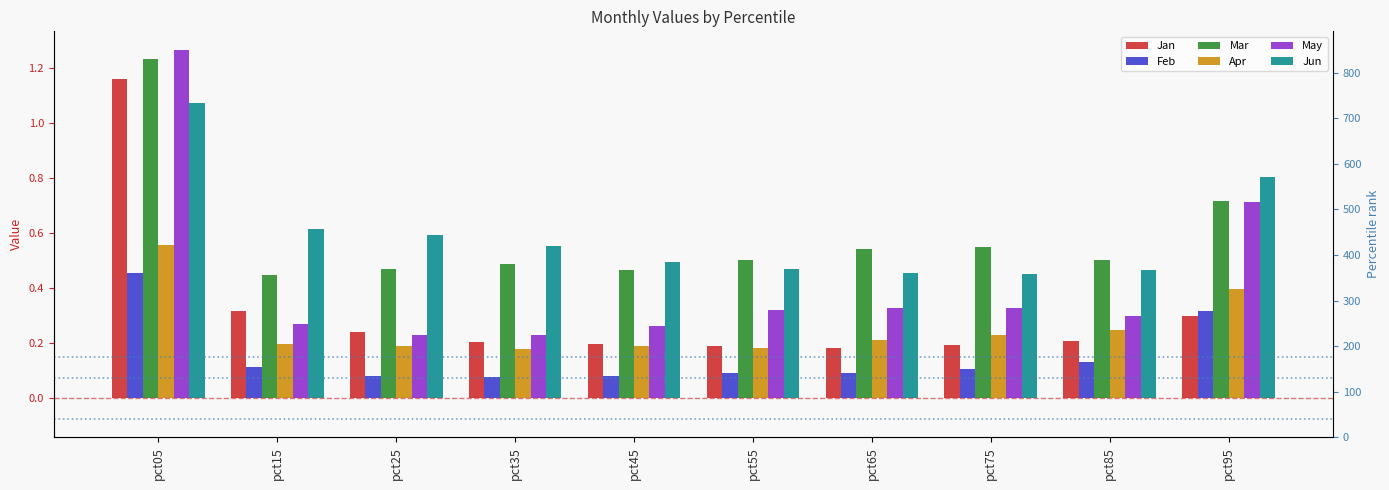

Are the bars grouped side by side (vs. stacked)?

Yes